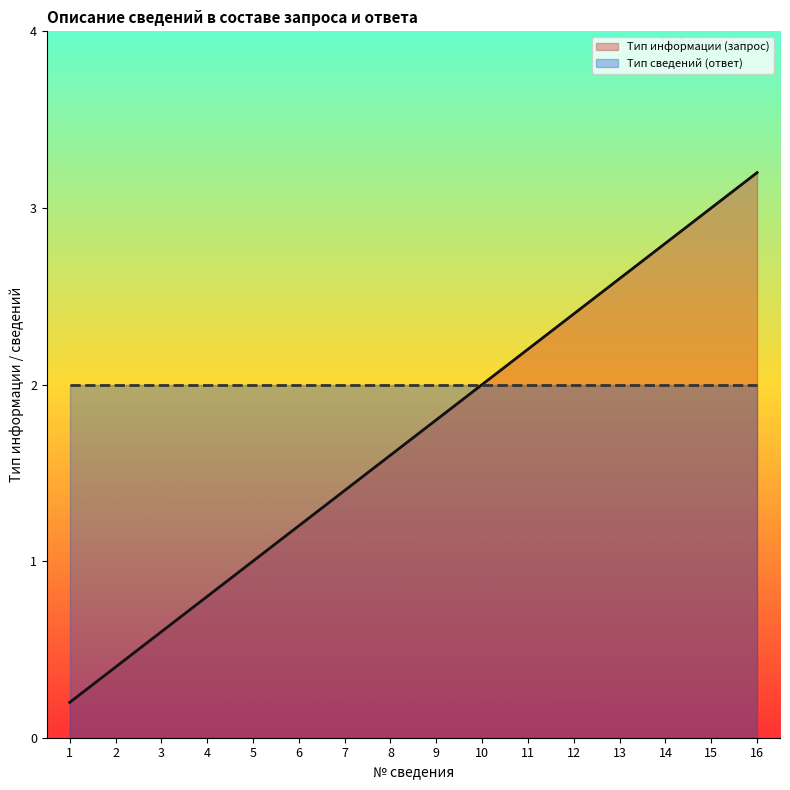

List the labels in order of value, largest first.

16, 15, 14, 13, 12, 11, 10, 9, 8, 7, 6, 5, 4, 3, 2, 1